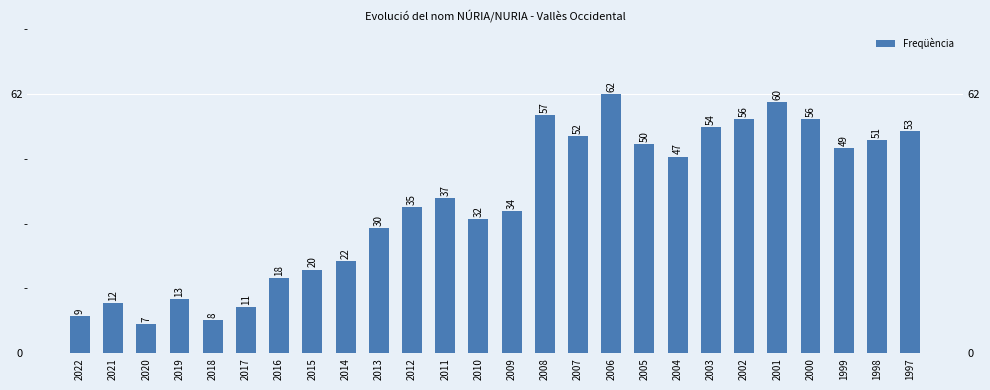

Which category has the highest value across all series?

2006